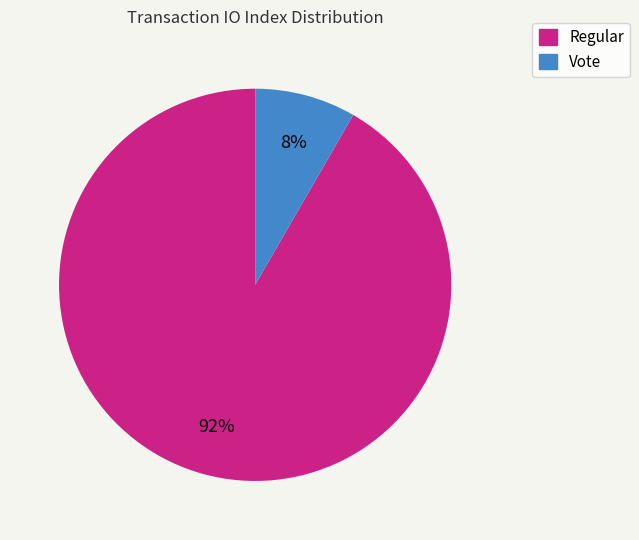

Do Vote and Regular together represent more than half of the pie?

Yes